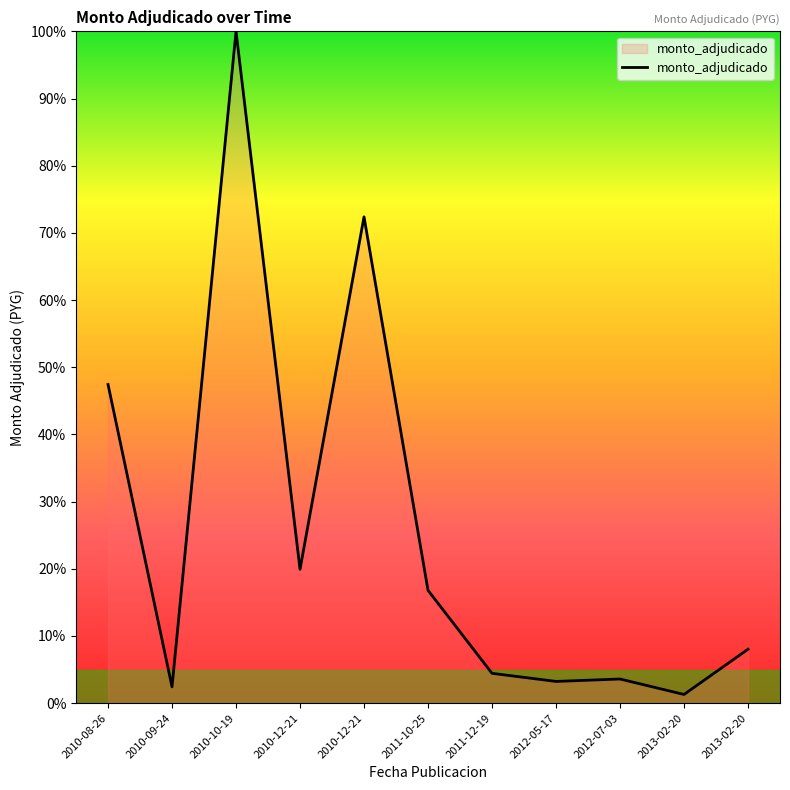

What is the ratio of the value at 2012-07-03 to the value at 2013-02-20?

0.4